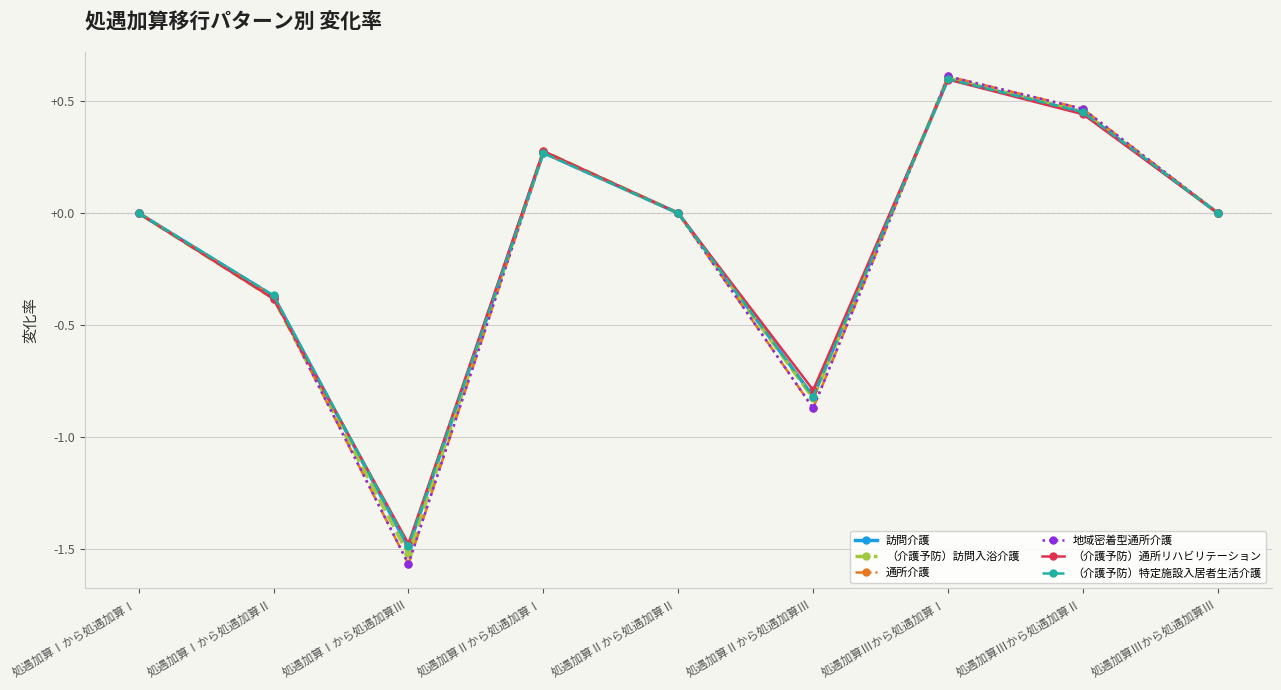

At which category does 訪問介護 reach its first local peak?

処遇加算Ⅱから処遇加算Ⅰ